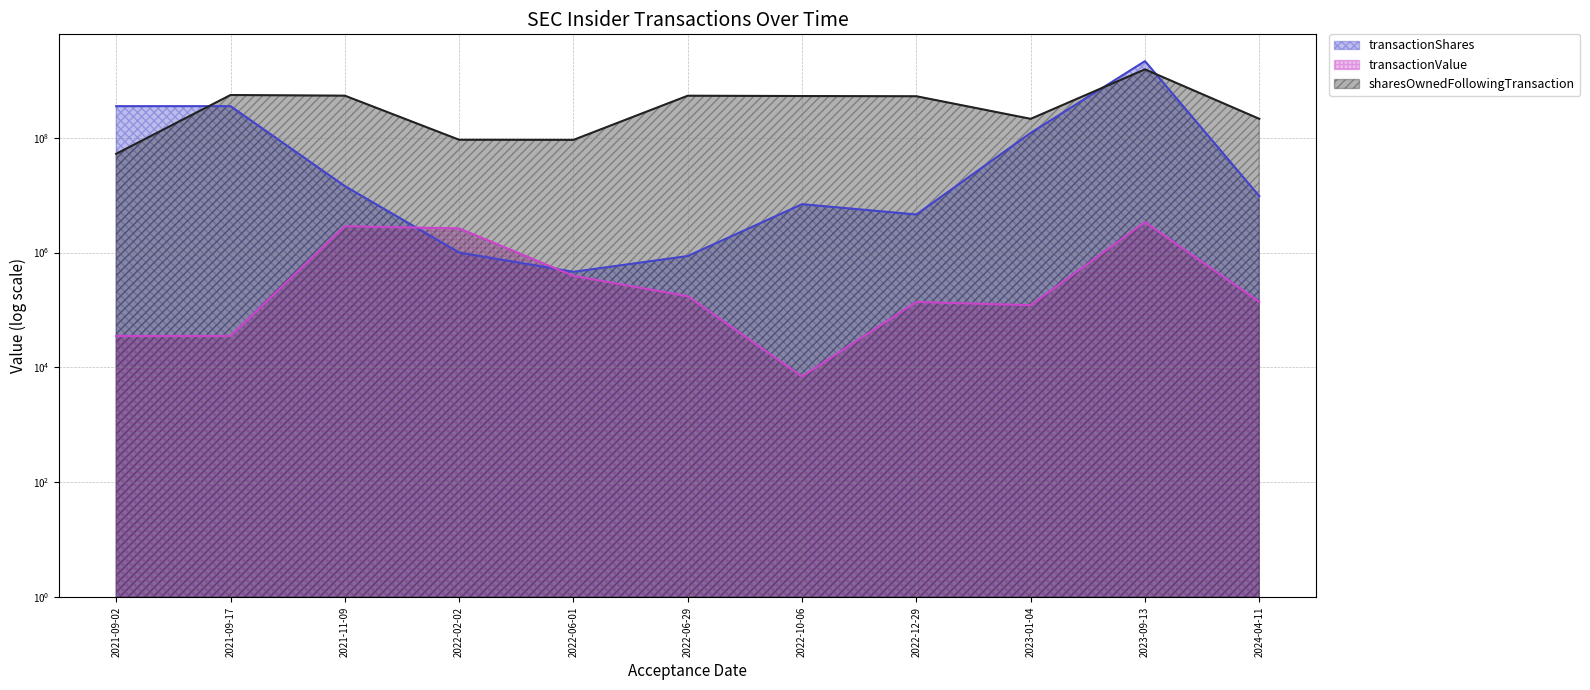

Where is transactionValue nearest to the value 1694672?

2022-02-02